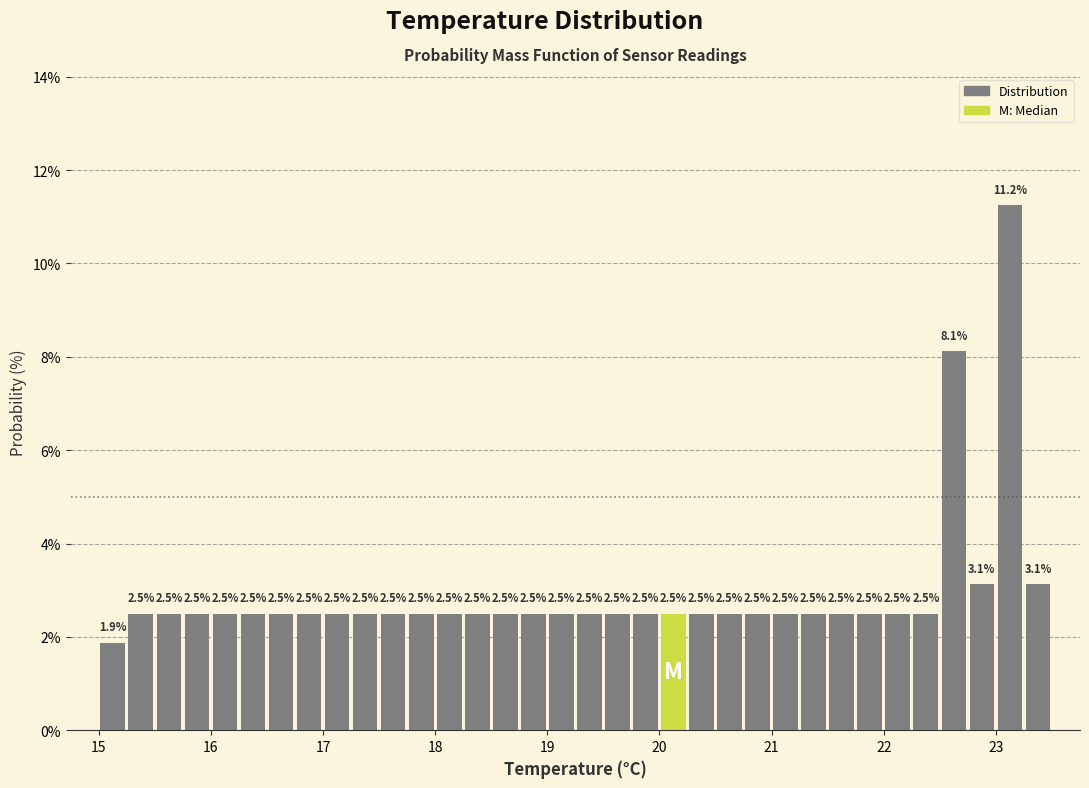

Read against the x-axis, roughly where is the centre of the tallest bar?

23.1